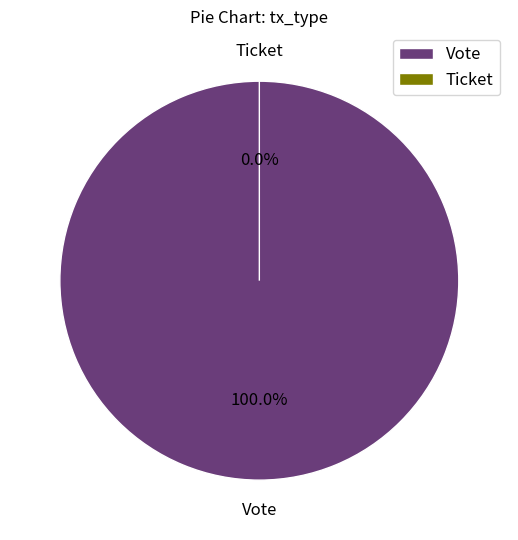

Is it true that Ticket is 0% of the pie?

True